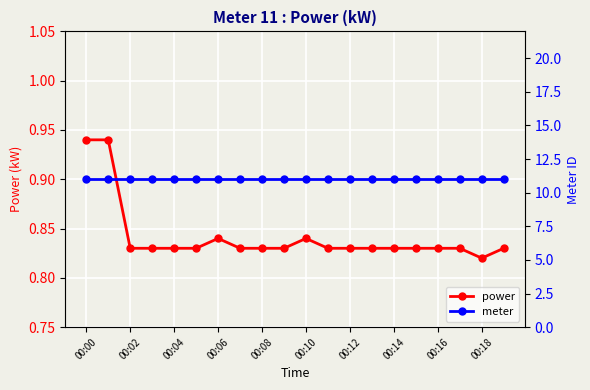

The power series shows 1.1 at 00:16. True or false?

False